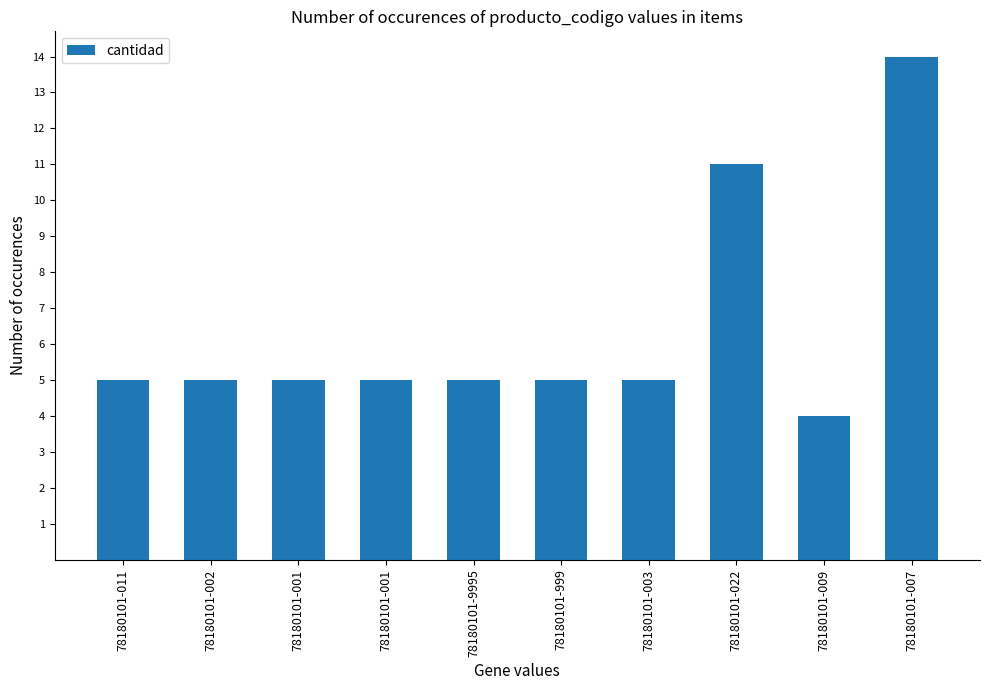

True or false: the data shows 7 at 78180101-002.

False